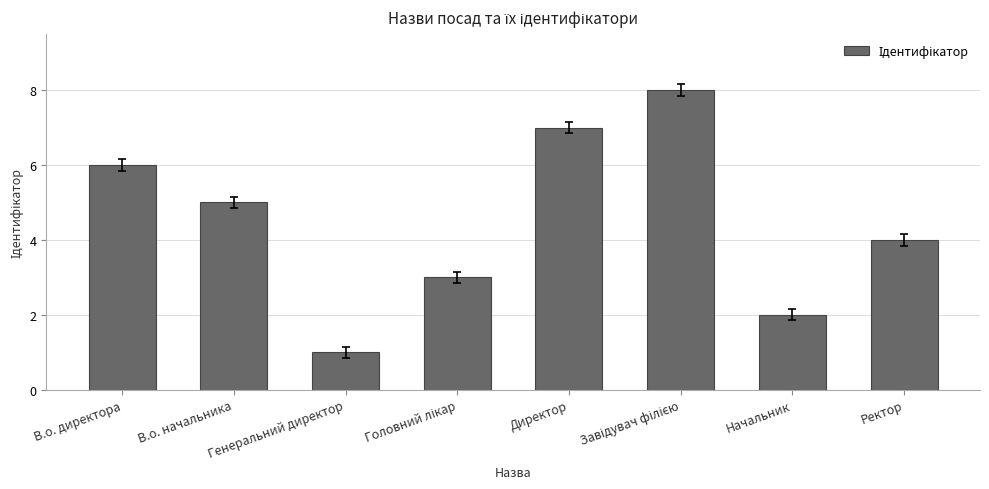

What is the difference between the maximum and second lowest values?

6